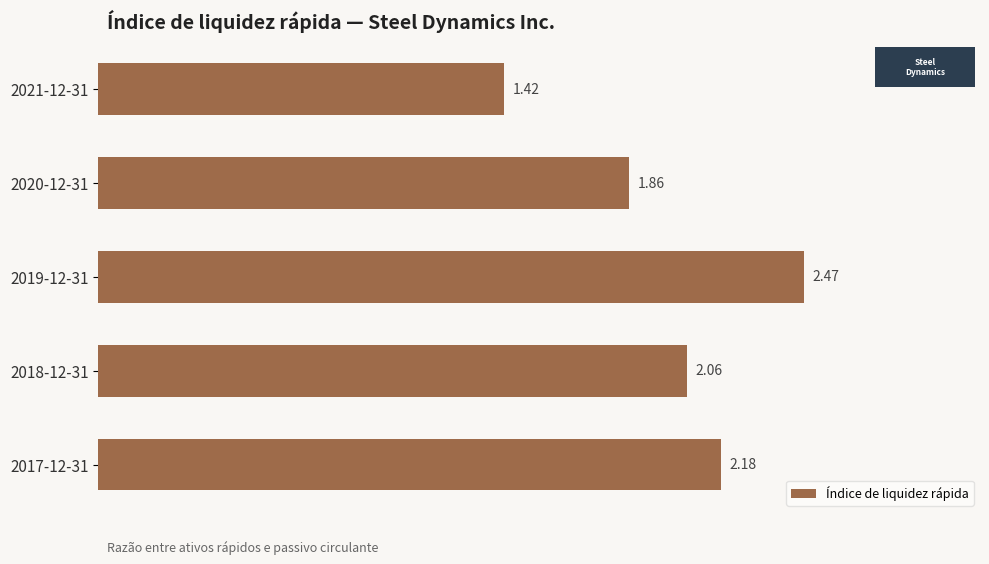

What is the sum of the values at 2017-12-31 and 2018-12-31?

4.2